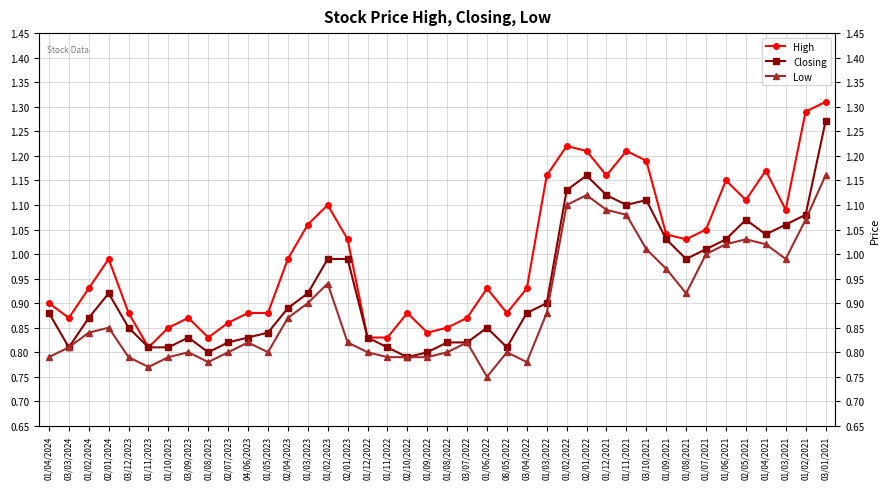

What is the greatest value displayed?

1.3